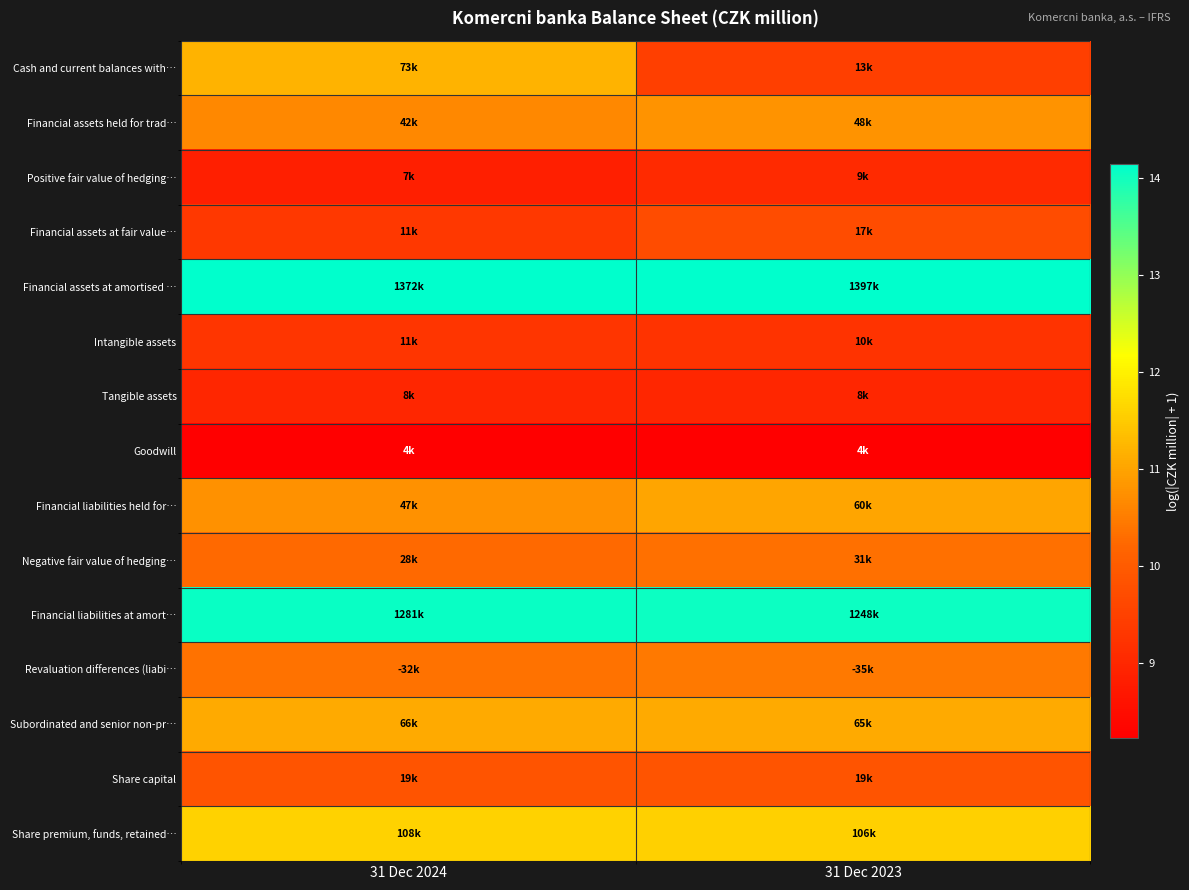

Reading right to left, what are all the values shown in this chart?

Cash and current balances with…: 31 Dec 2023=9.5	31 Dec 2024=11.2
Financial assets held for trad…: 31 Dec 2023=10.8	31 Dec 2024=10.6
Positive fair value of hedging…: 31 Dec 2023=9.1	31 Dec 2024=8.8
Financial assets at fair value…: 31 Dec 2023=9.7	31 Dec 2024=9.3
Financial assets at amortised …: 31 Dec 2023=14.2	31 Dec 2024=14.1
Intangible assets: 31 Dec 2023=9.2	31 Dec 2024=9.3
Tangible assets: 31 Dec 2023=9.0	31 Dec 2024=9.0
Goodwill: 31 Dec 2023=8.2	31 Dec 2024=8.2
Financial liabilities held for…: 31 Dec 2023=11.0	31 Dec 2024=10.8
Negative fair value of hedging…: 31 Dec 2023=10.3	31 Dec 2024=10.2
Financial liabilities at amort…: 31 Dec 2023=14.0	31 Dec 2024=14.1
Revaluation differences (liabi…: 31 Dec 2023=10.5	31 Dec 2024=10.4
Subordinated and senior non-pr…: 31 Dec 2023=11.1	31 Dec 2024=11.1
Share capital: 31 Dec 2023=9.9	31 Dec 2024=9.9
Share premium, funds, retained…: 31 Dec 2023=11.6	31 Dec 2024=11.6